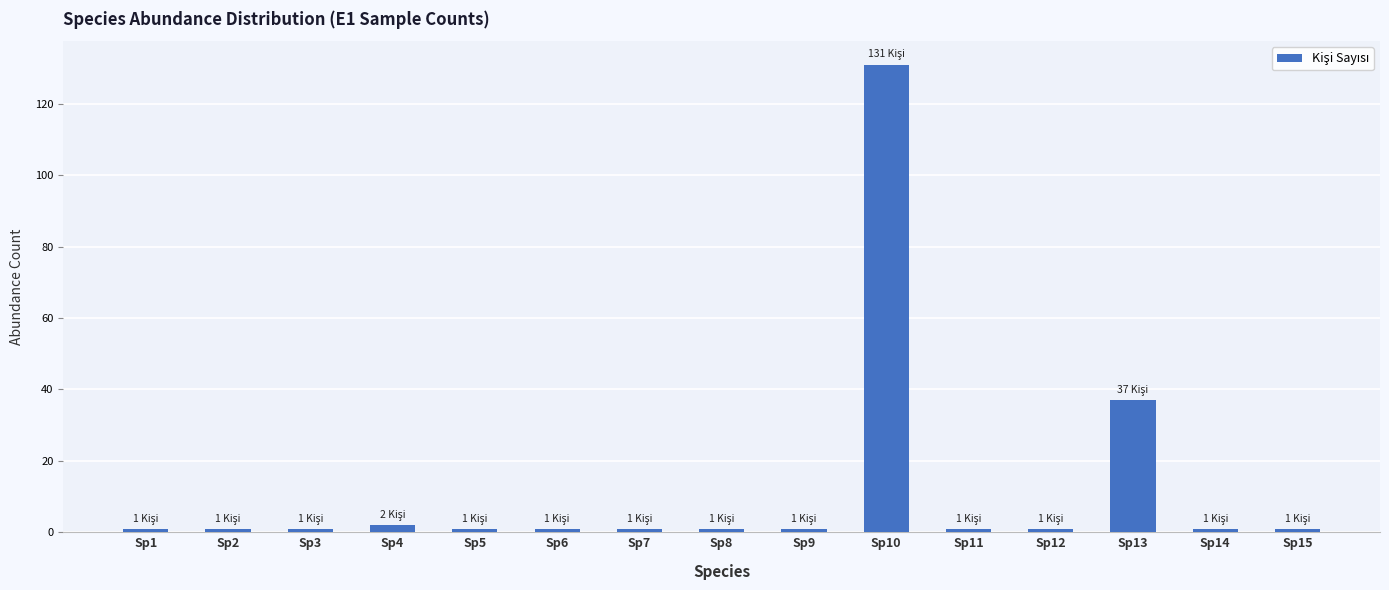

The chart shows a value of 1 at Sp12. True or false?

True